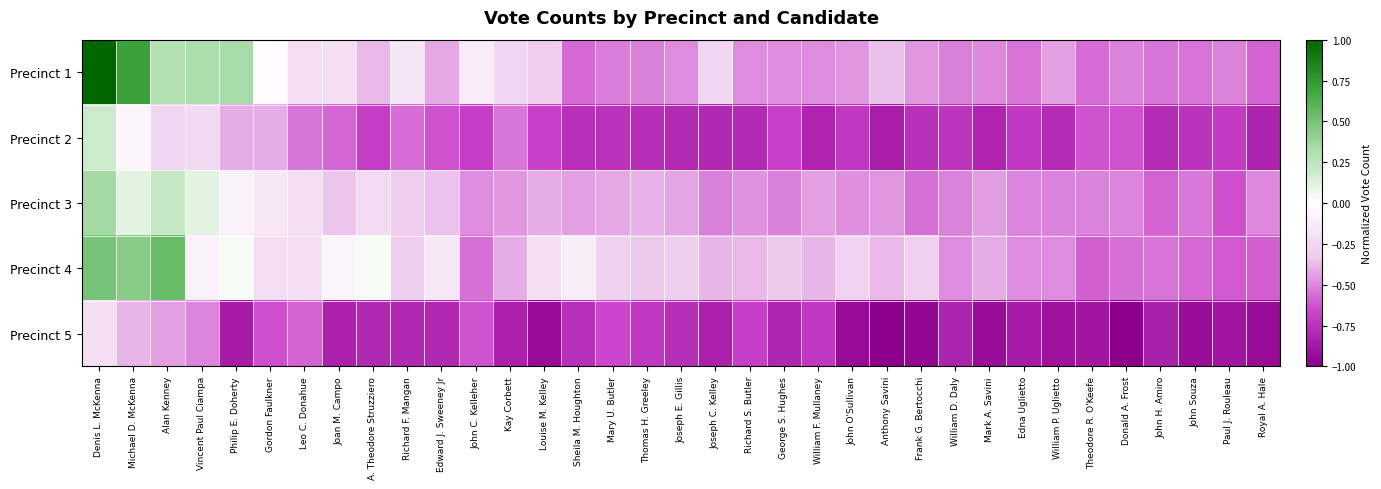

What is the minimum value shown in the chart?

-1.0